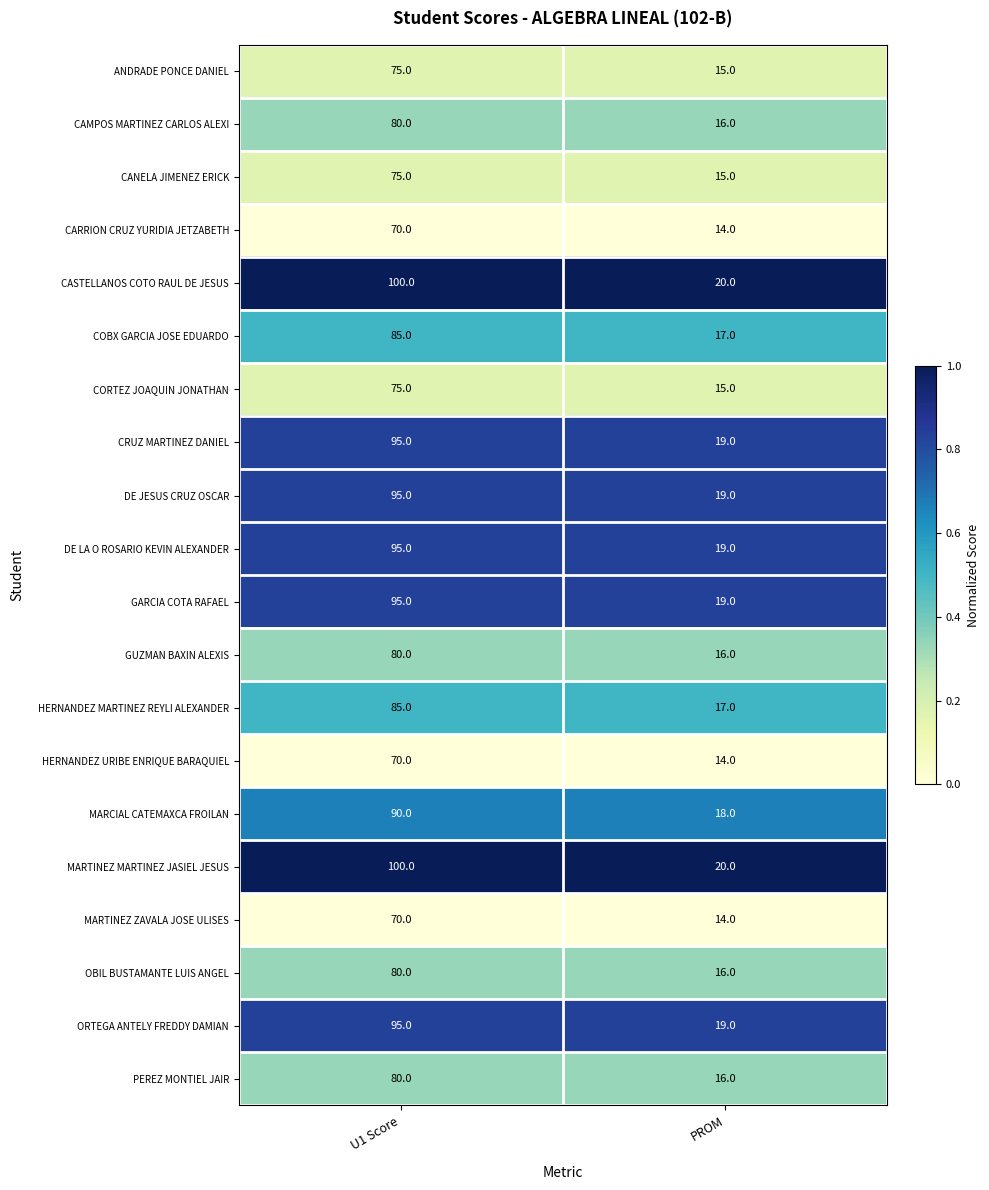

What is the difference between the maximum and minimum values in the GARCIA COTA RAFAEL series?

76